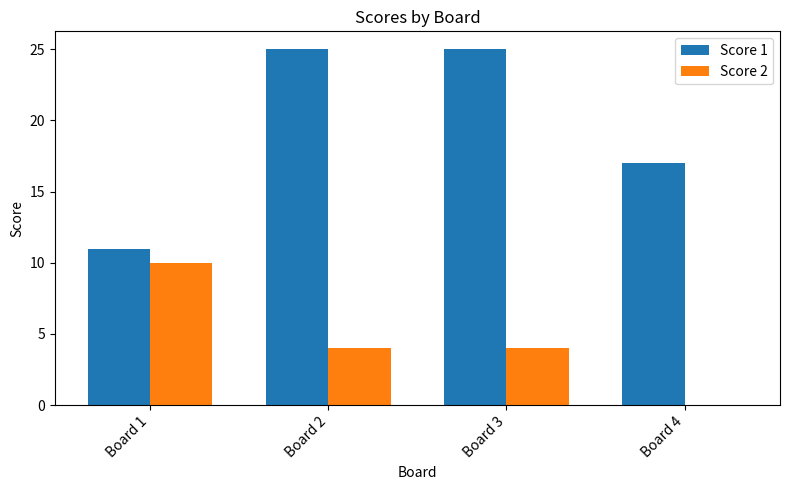

How many distinct data groups are displayed?

2